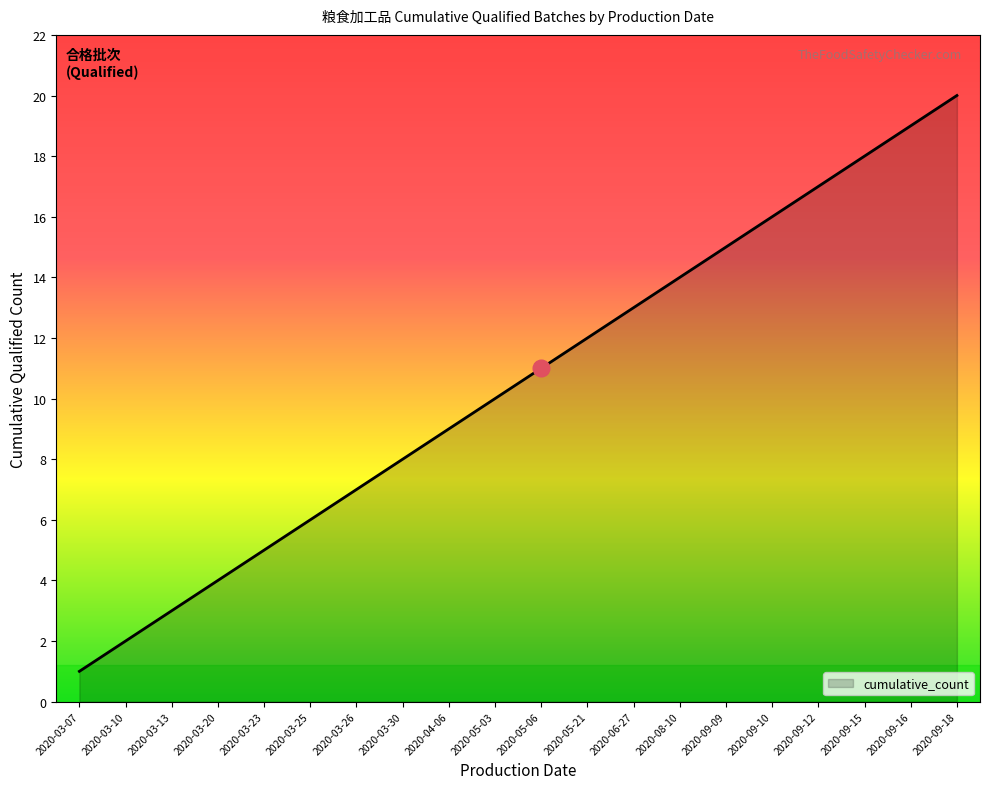

What is the sum of all values?

210